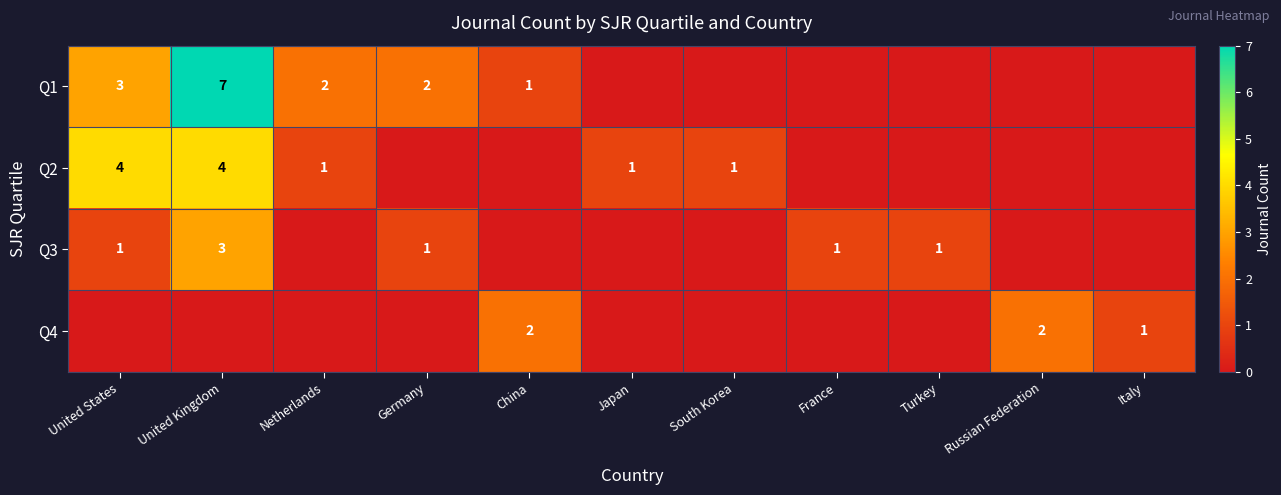

What is the sum of the Q2 values at United States and United Kingdom?

8